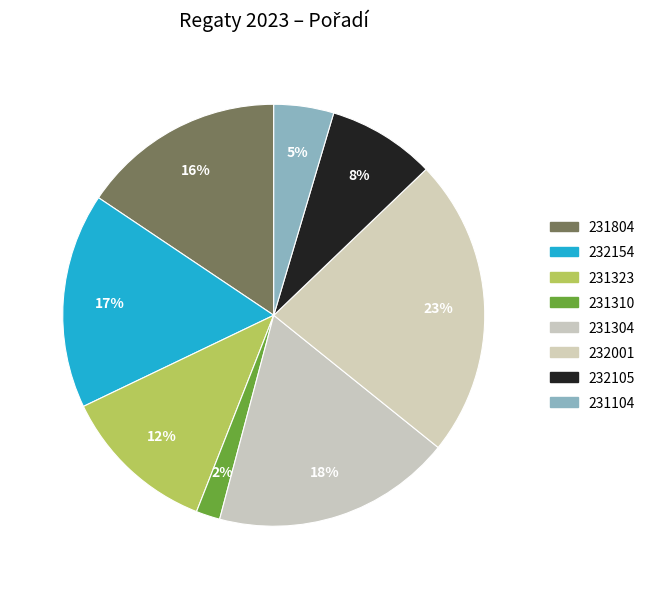

To the nearest percent, what percentage of the pie is 232001?

23%